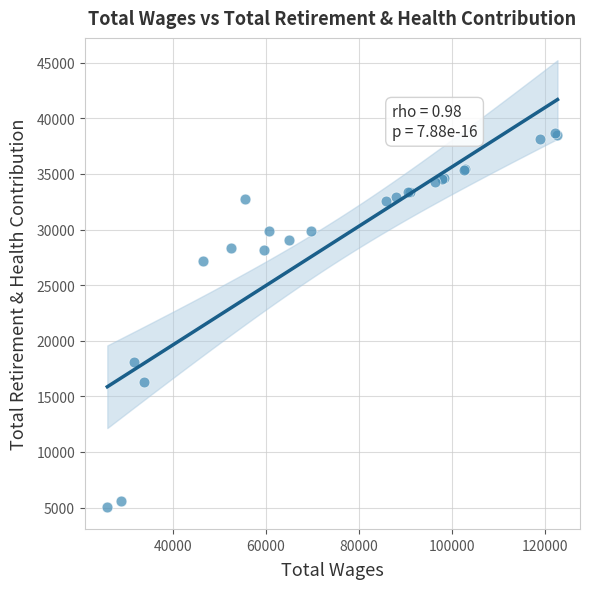

What Y value in the scatter plot is closest to 21882?

18102